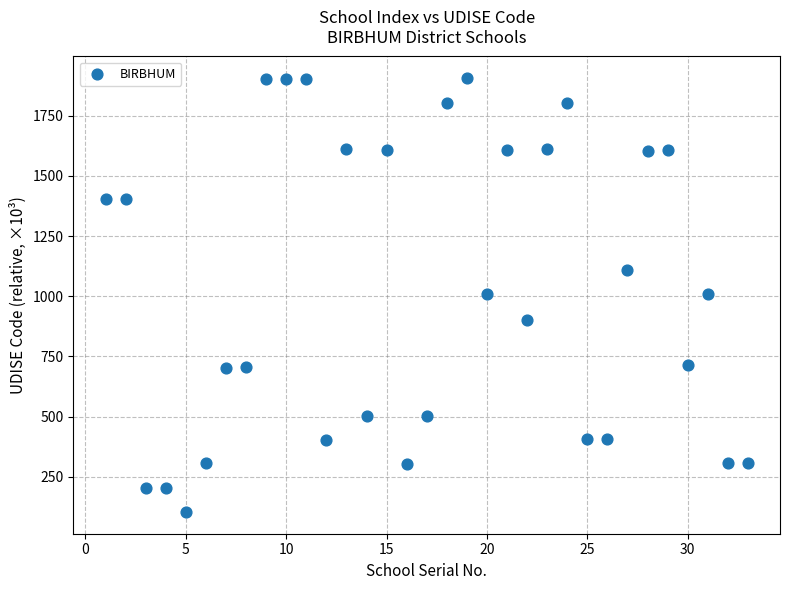

What is the range of X values (max minus min)?

32.0